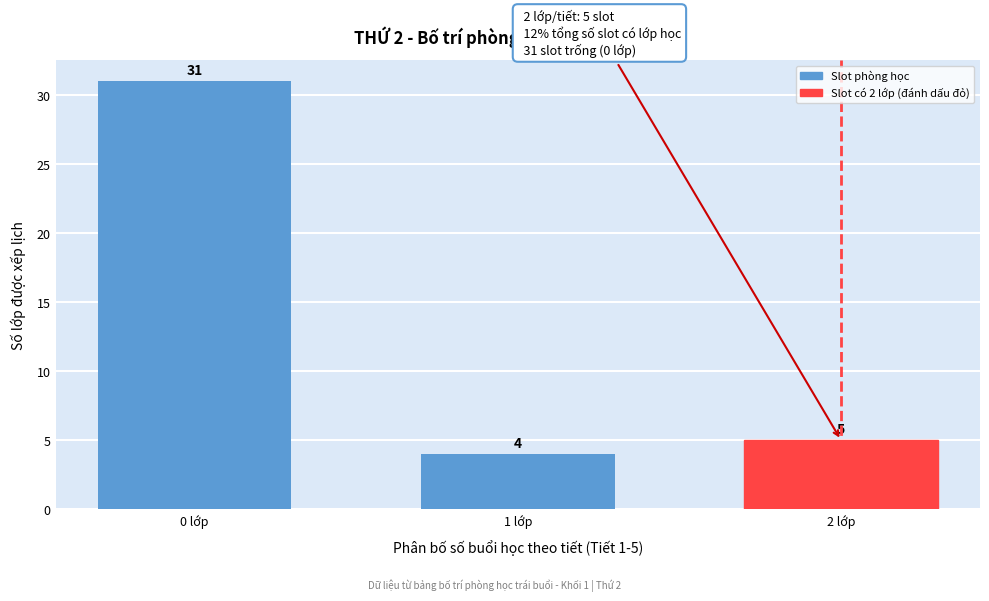

Reading left to right, what are all the values shown in this chart?

31	4	5